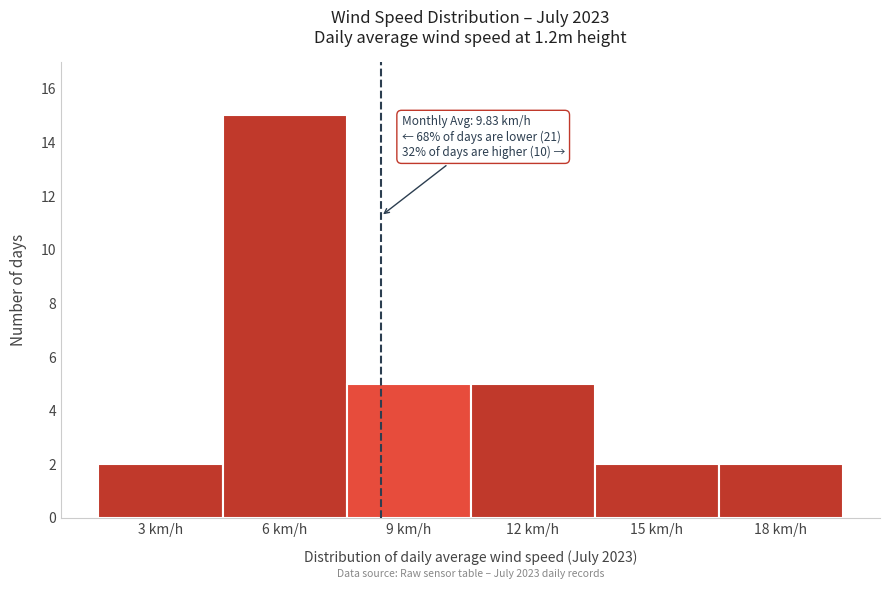

Reading left to right, what are all the values shown in this chart?

2	15	5	5	2	2